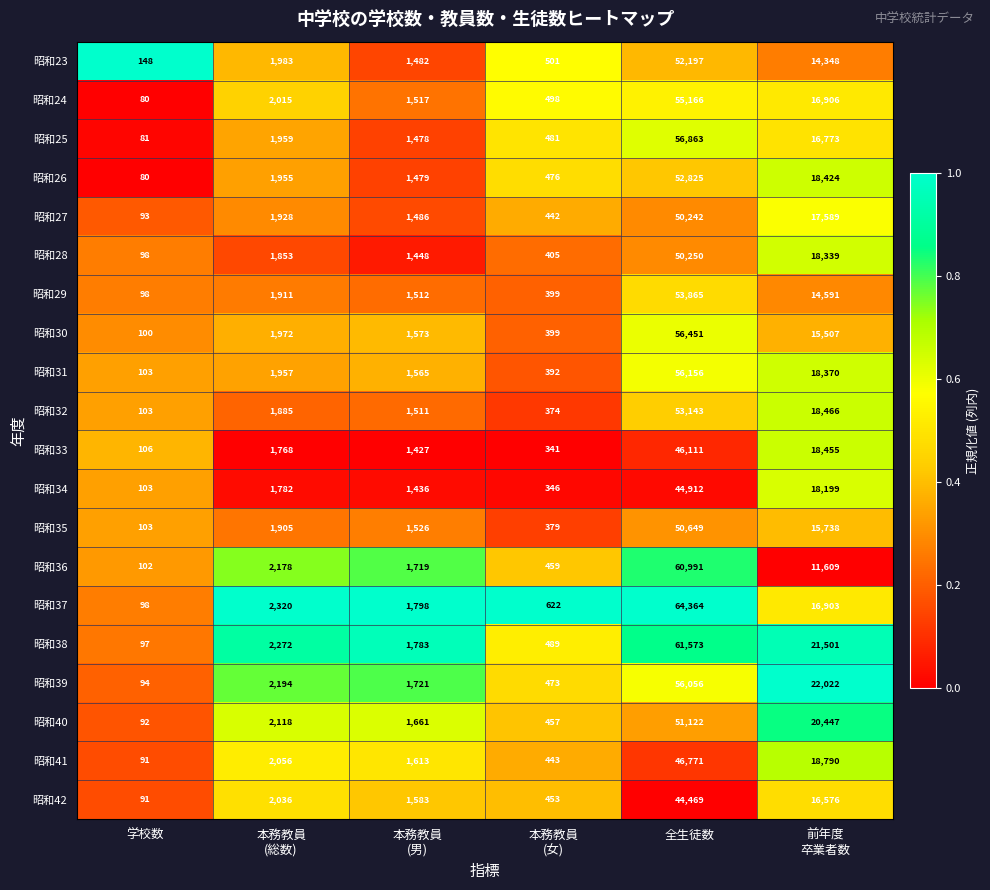

Which series has the largest range (max minus min)?

昭和37